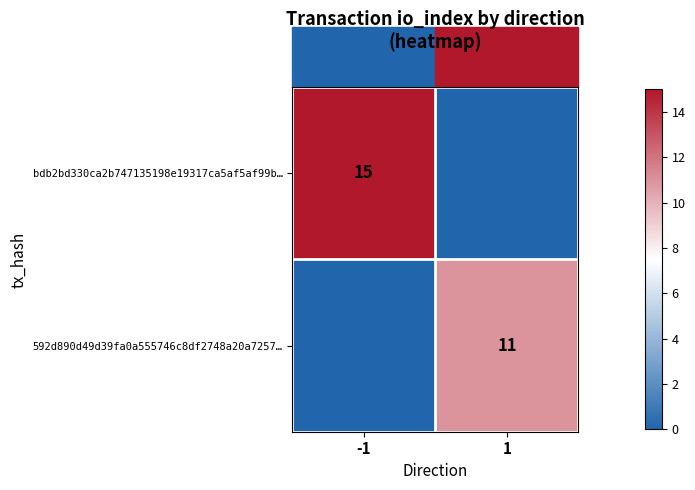

The 592d890d49d39fa0a555746c8df2748a20a7257… series shows 11 at 1. True or false?

True